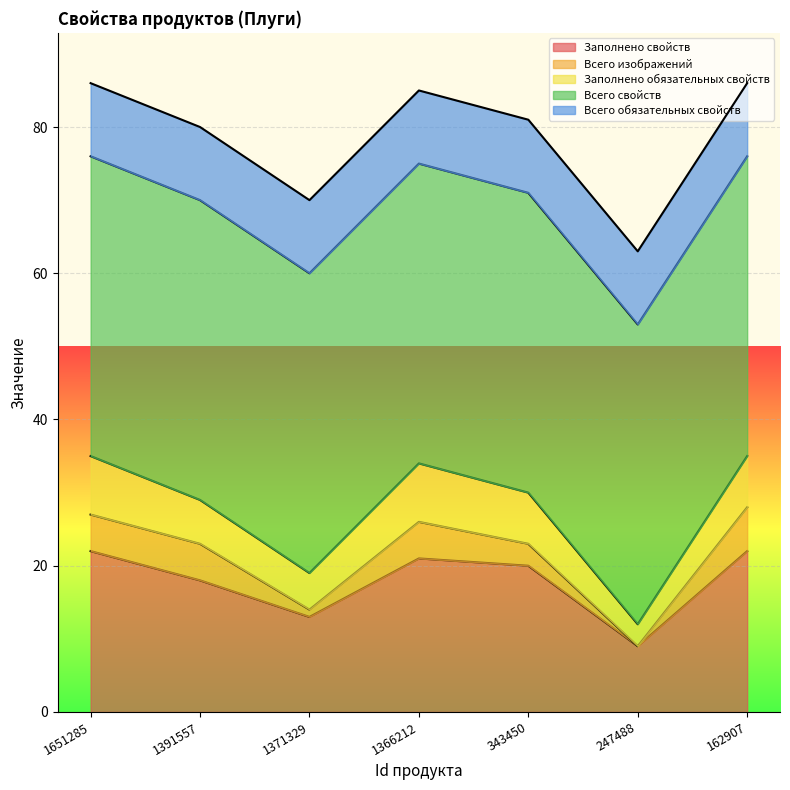

Reading left to right, list all the values displayed in this chart.

Заполнено свойств: 22	18	13	21	20	9	22
Всего изображений: 5	5	1	5	3	0	6
Заполнено обязательных свойств: 8	6	5	8	7	3	7
Всего свойств: 41	41	41	41	41	41	41
Всего обязательных свойств: 10	10	10	10	10	10	10